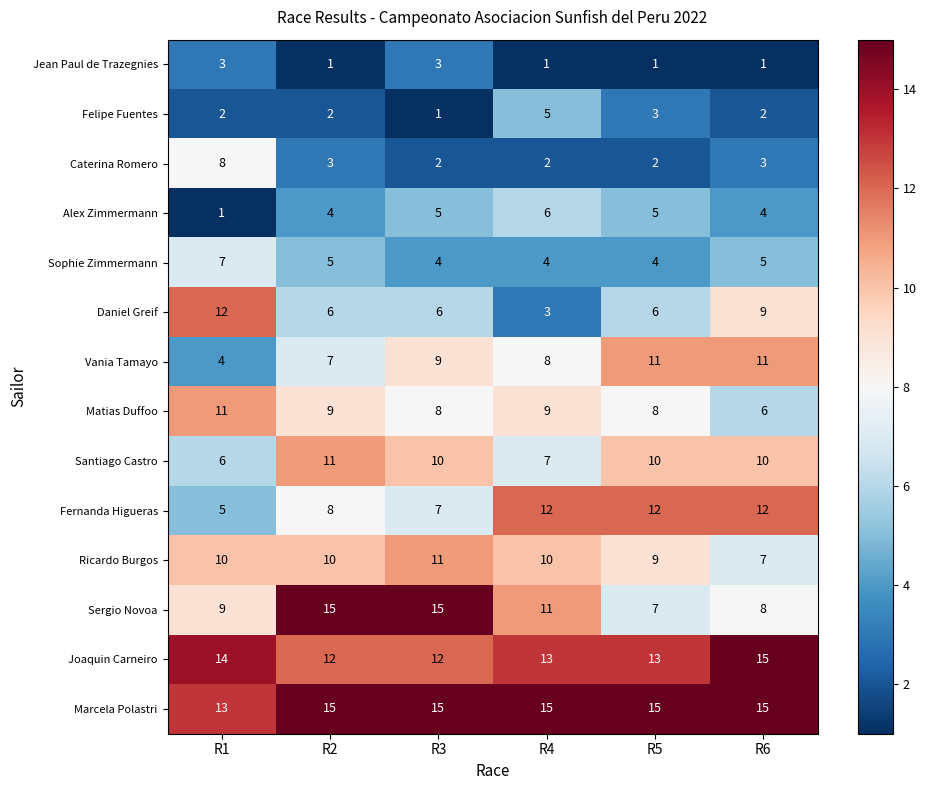

True or false: Jean Paul de Trazegnies has a value of 0 at R4.

False